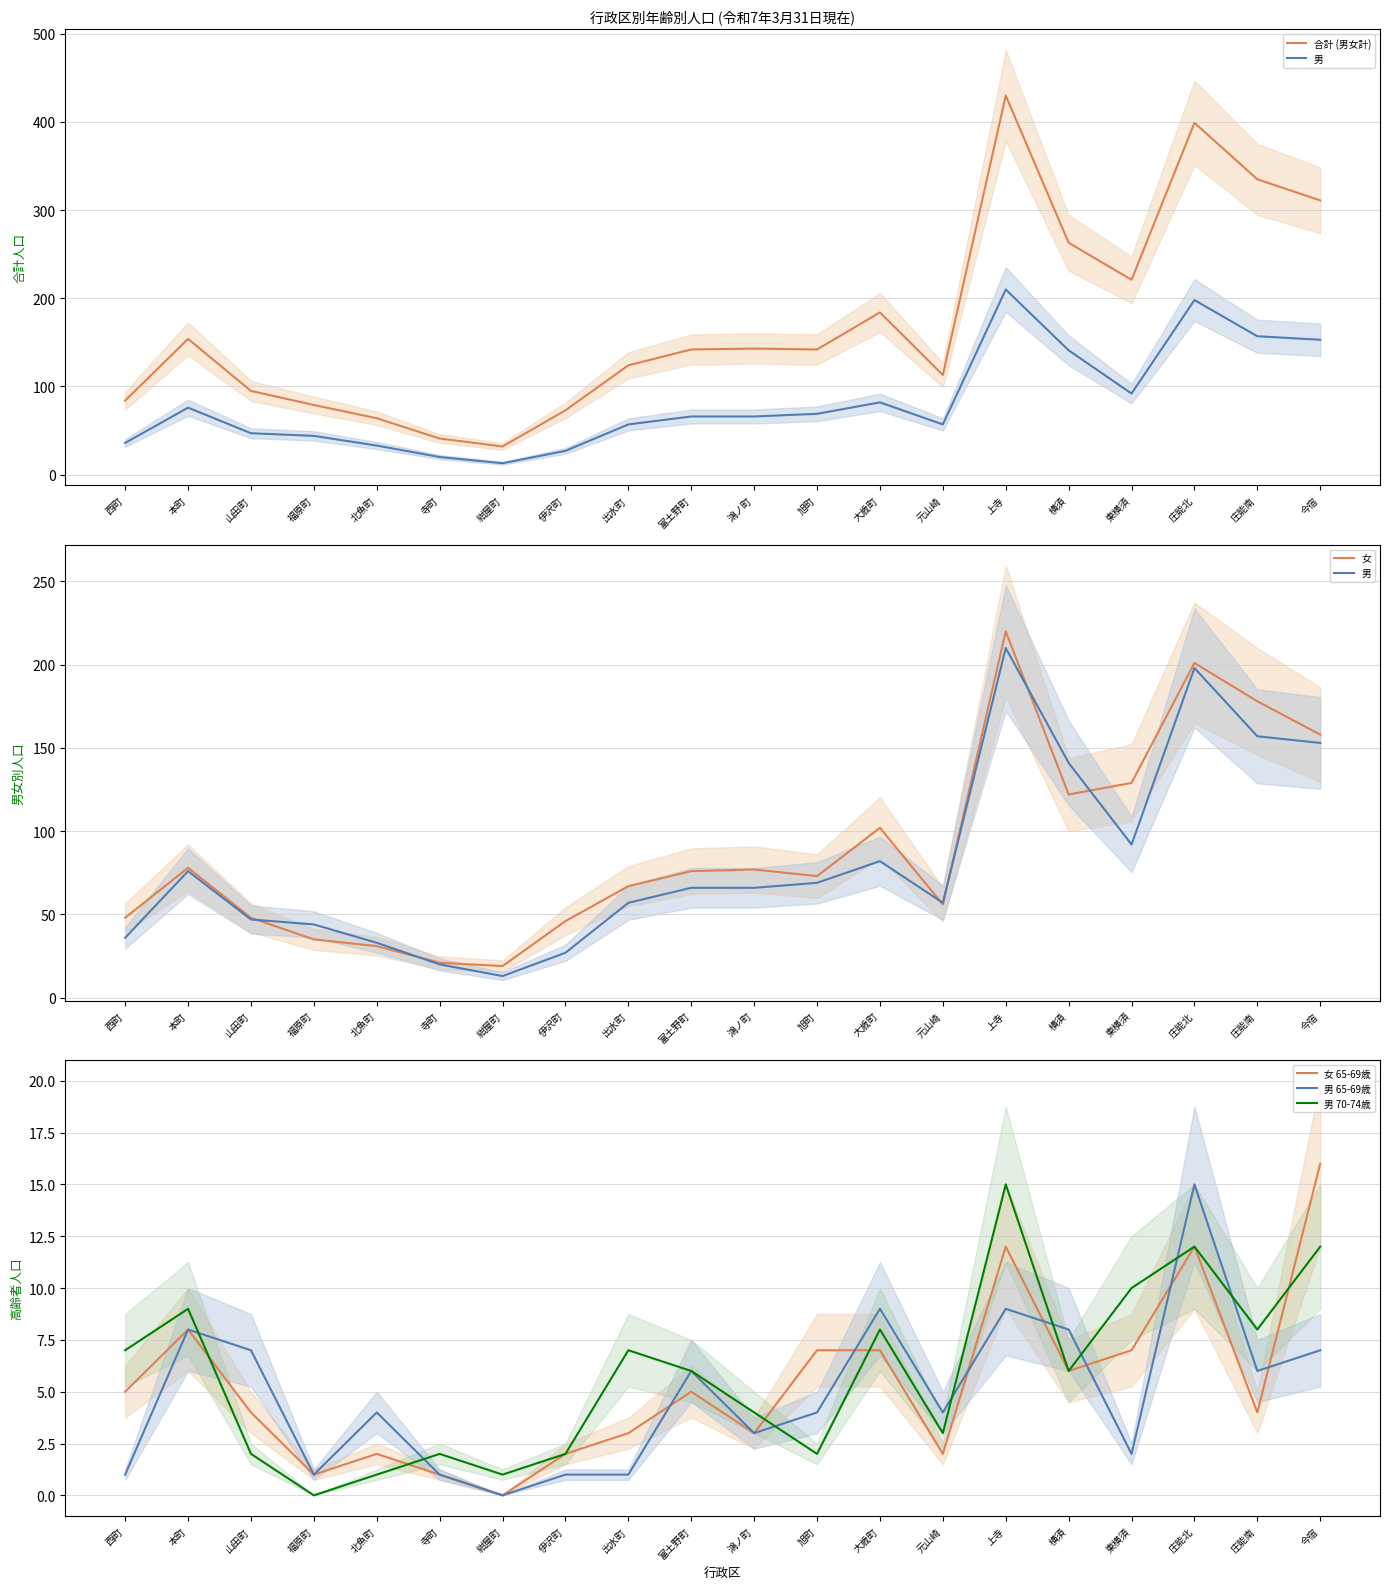

What is the highest value of the 男 65-69歳 series?

15